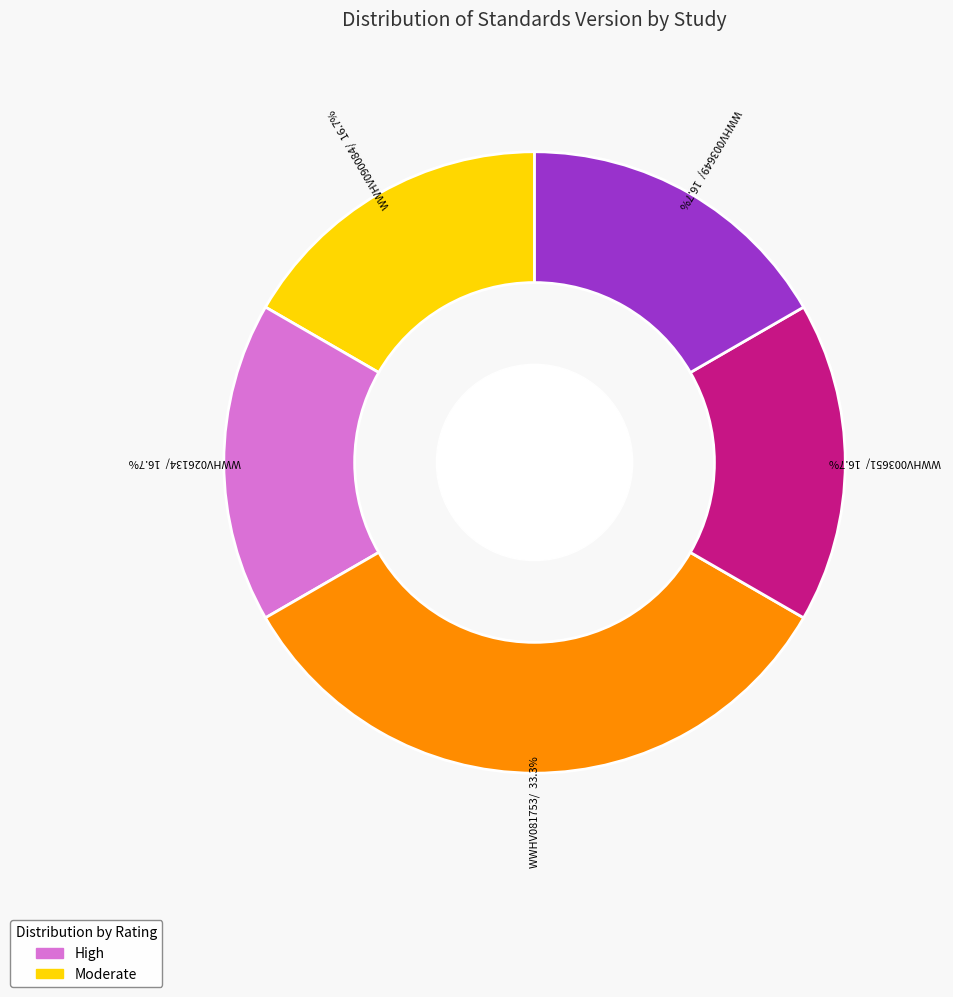

Is there any slice that represents more than half of the pie?

No